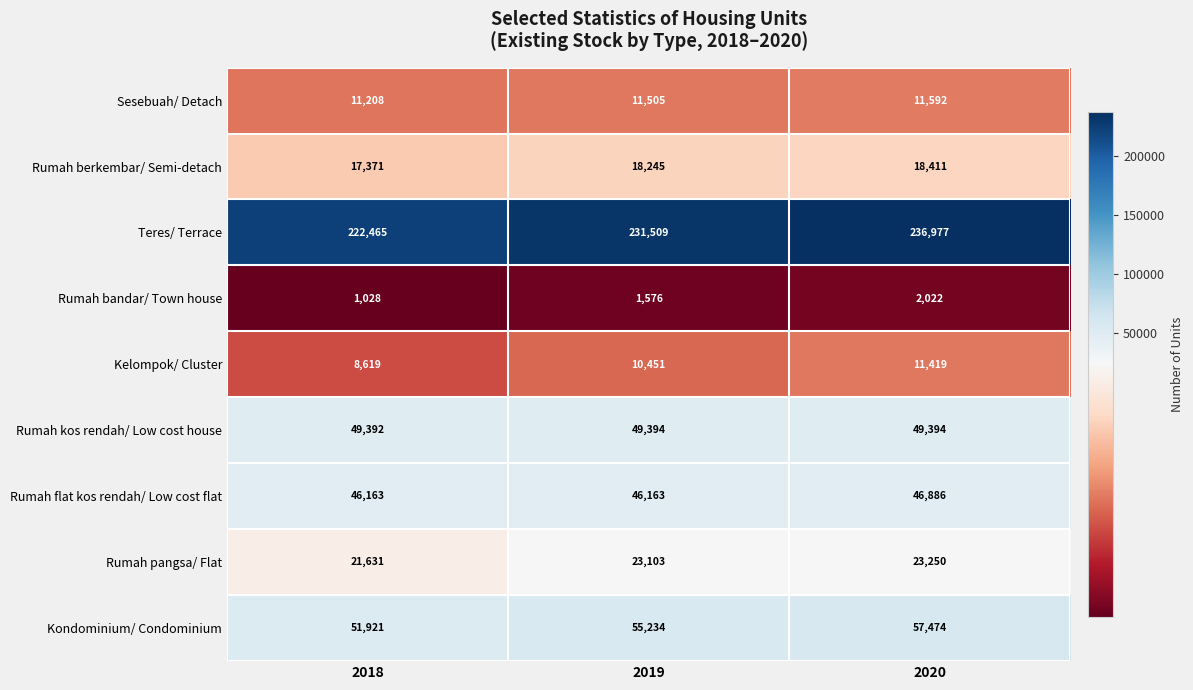

At which category is the sum across all series the highest?

2020